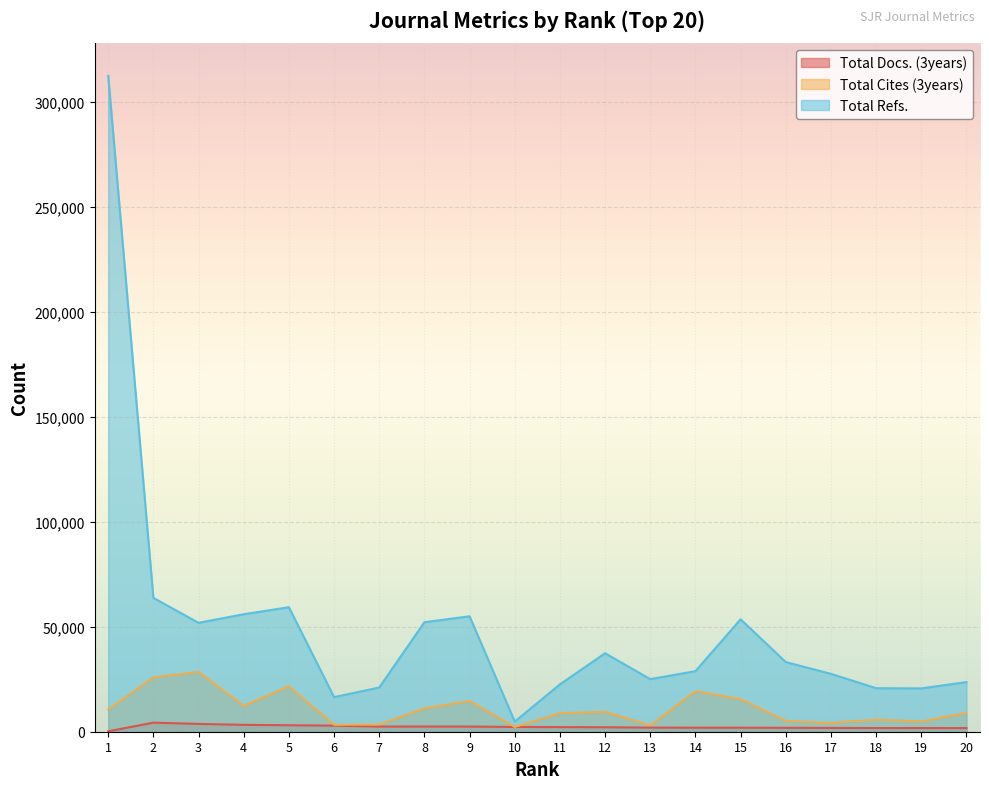

Rank the series by their maximum value, from lowest to highest.

Total Docs. (3years), Total Cites (3years), Total Refs.